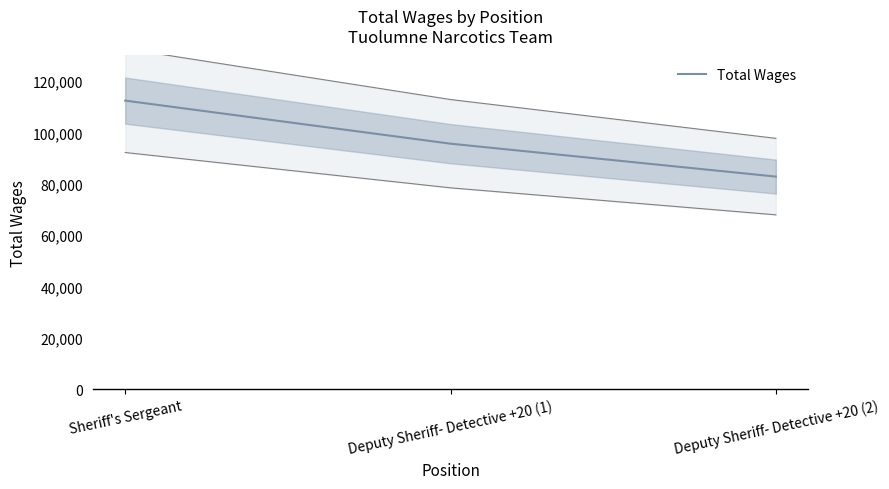

What is the difference between the maximum and minimum values?

29619